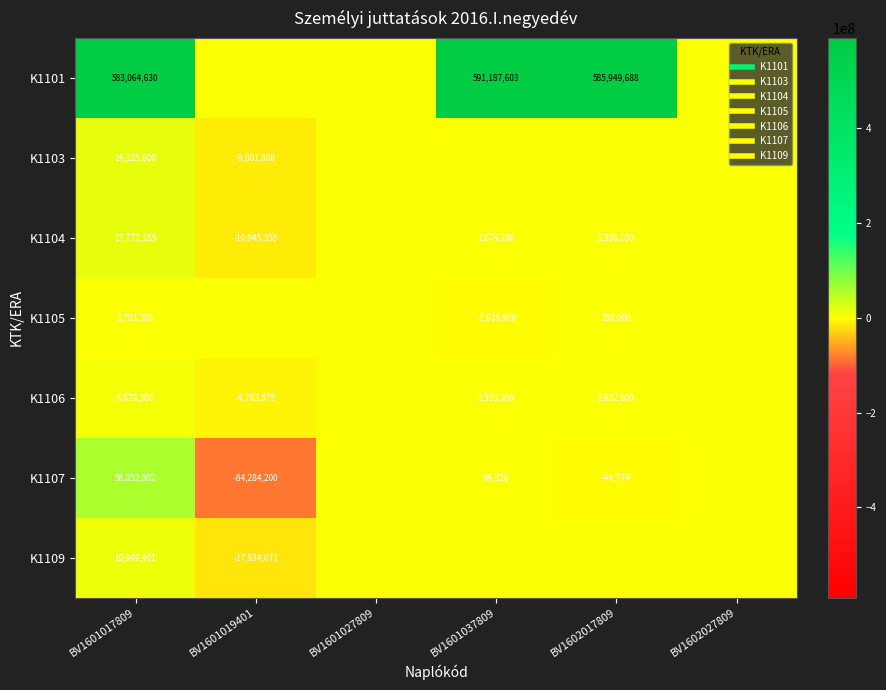

What is the difference between the second highest and minimum values in the K1104 series?

12353455